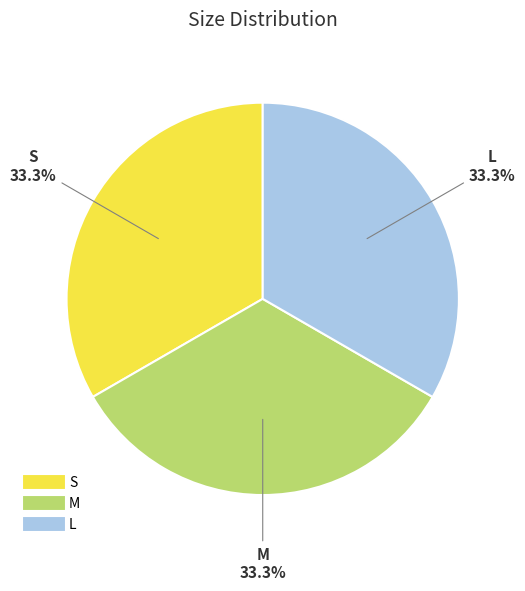

What percentage is NOT represented by L?

66.7%